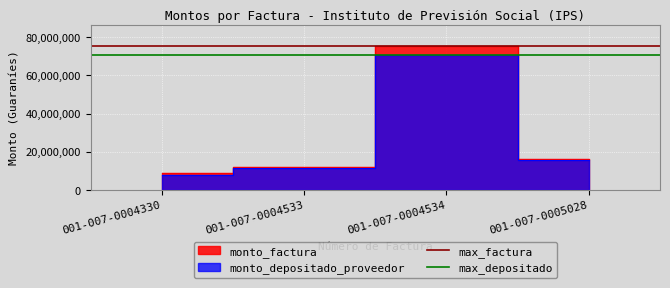

True or false: max_factura has a value of 75148515 at 001-007-0004330.

True